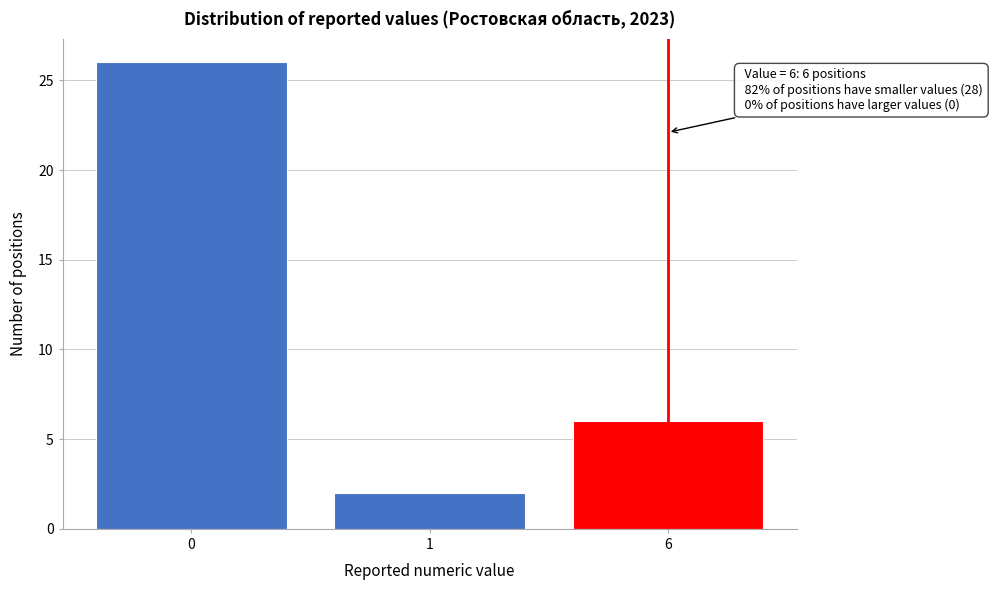

Reading left to right, transcribe all the data shown in this chart.

26	2	6